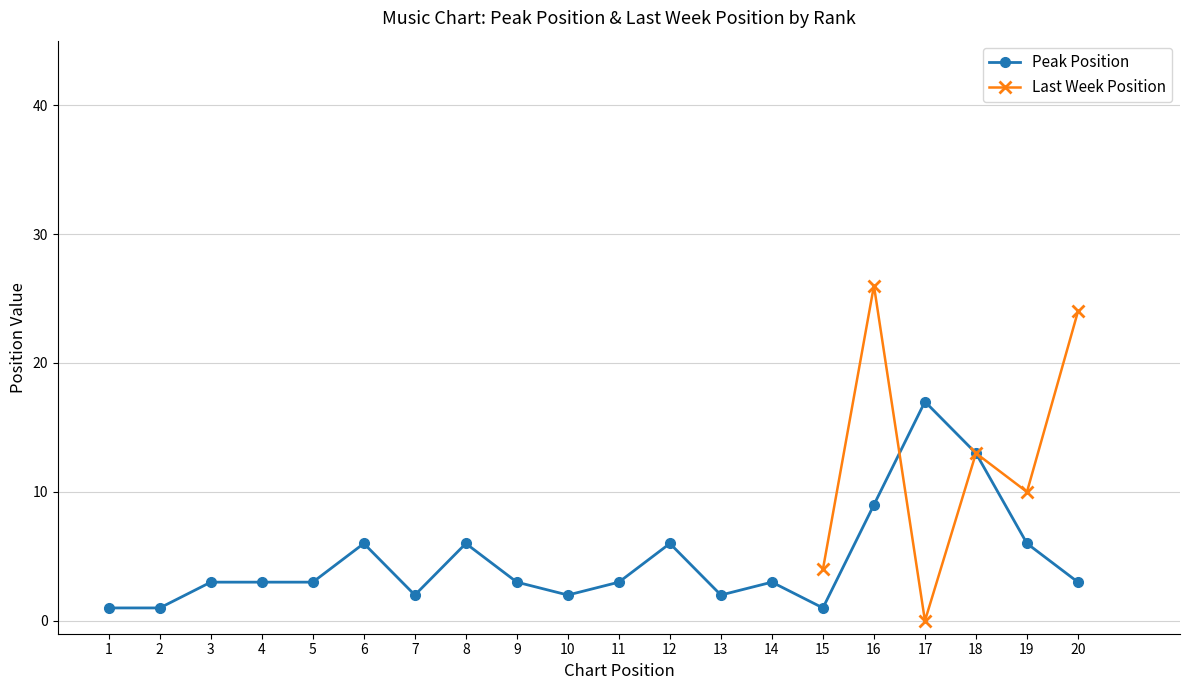

What is the difference between the values at 19 and 9?

3